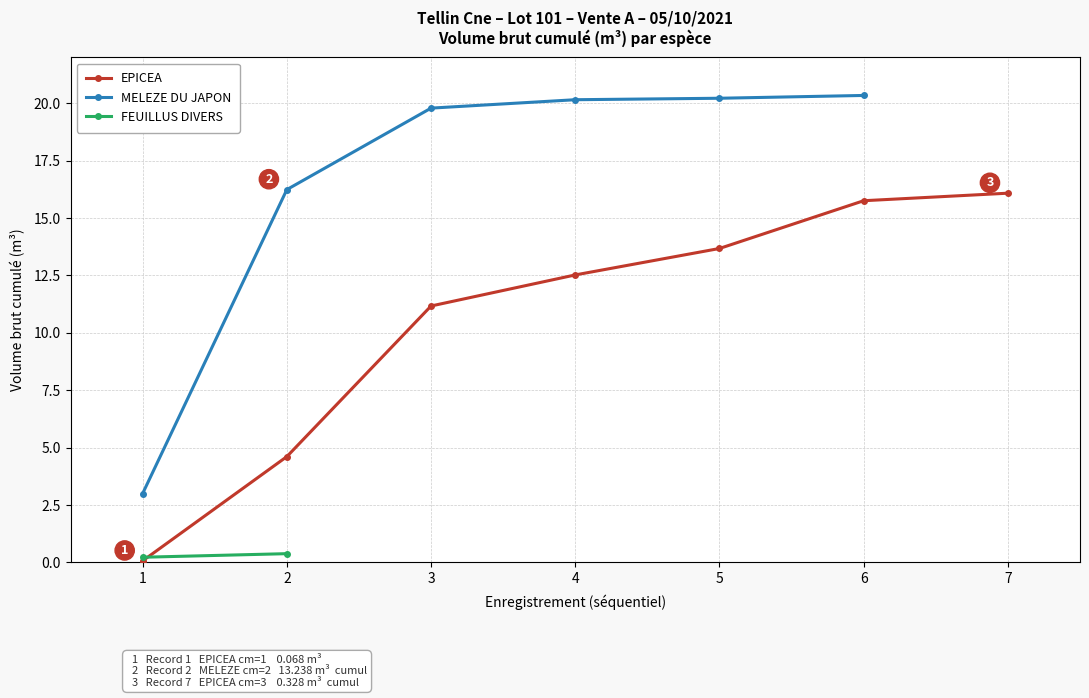

True or false: FEUILLUS DIVERS has more than 2 points higher than both neighbors.

False